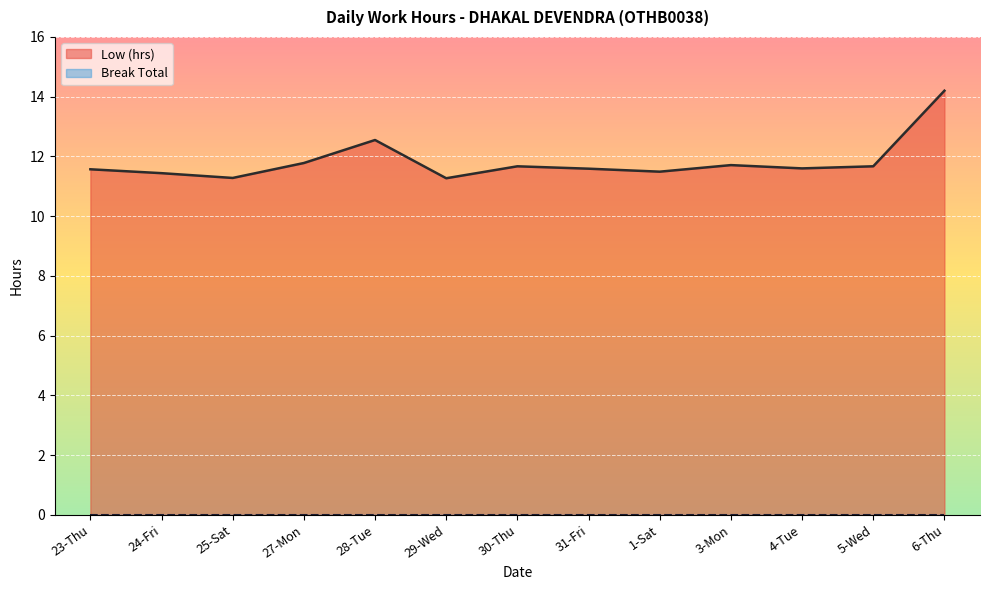

The value at 27-Mon is 11.8. True or false?

True